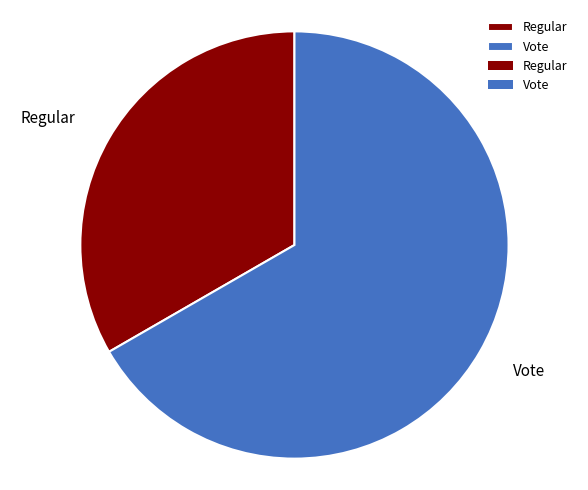

Is the sum of Vote and Regular greater than half?

Yes